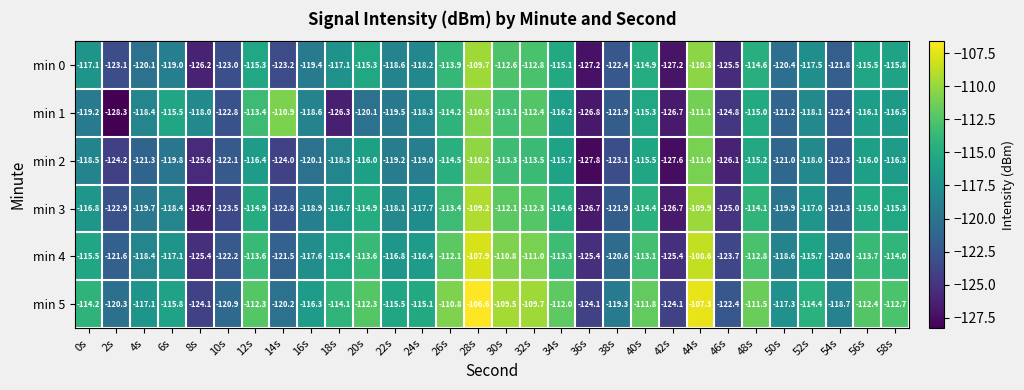

Count the number of categories in the chart.

30